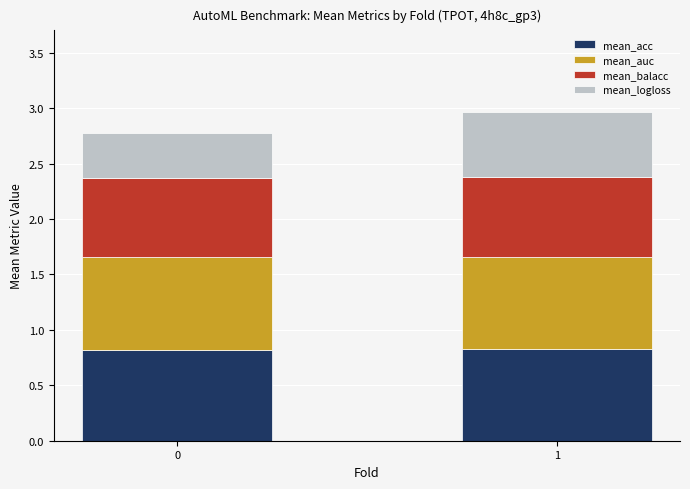

What is the sum of the mean_acc values at 1 and 0?

1.6